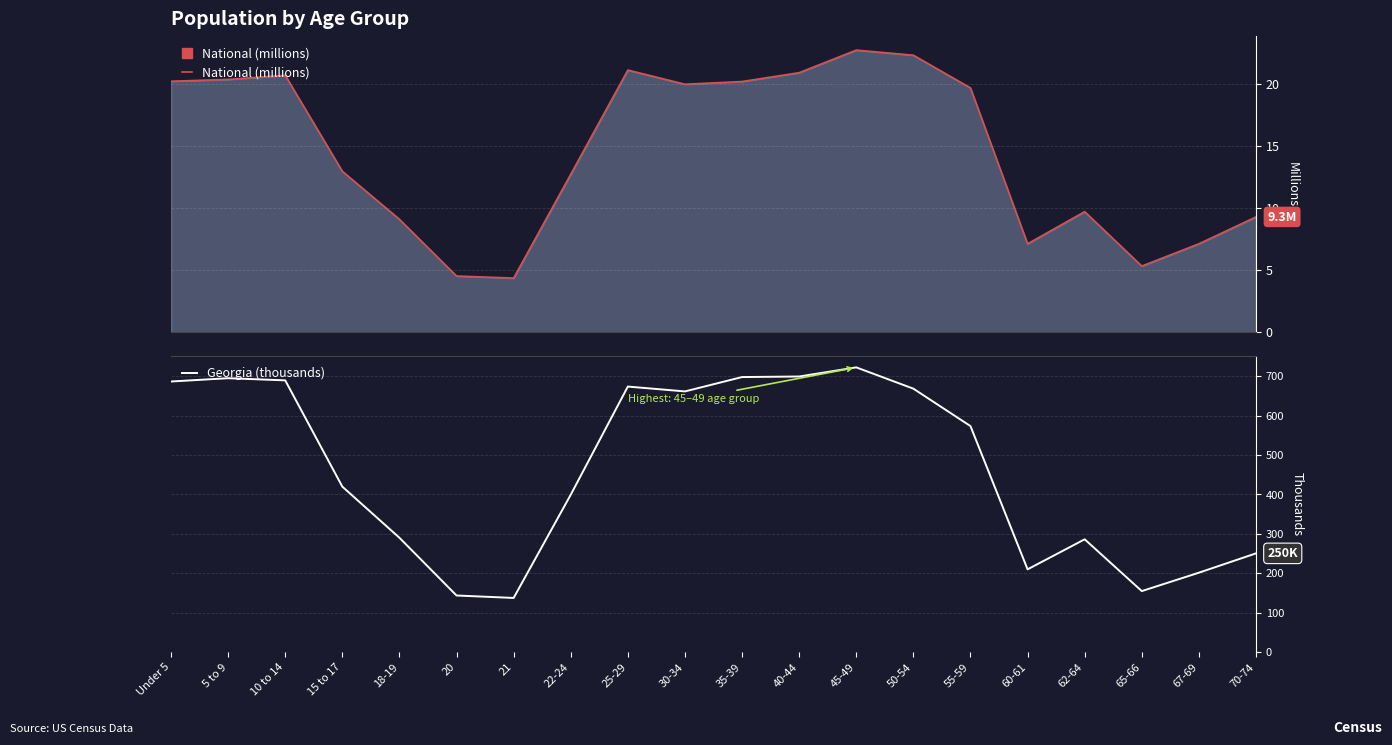

What is the maximum value for Georgia (thousands)?

722.7